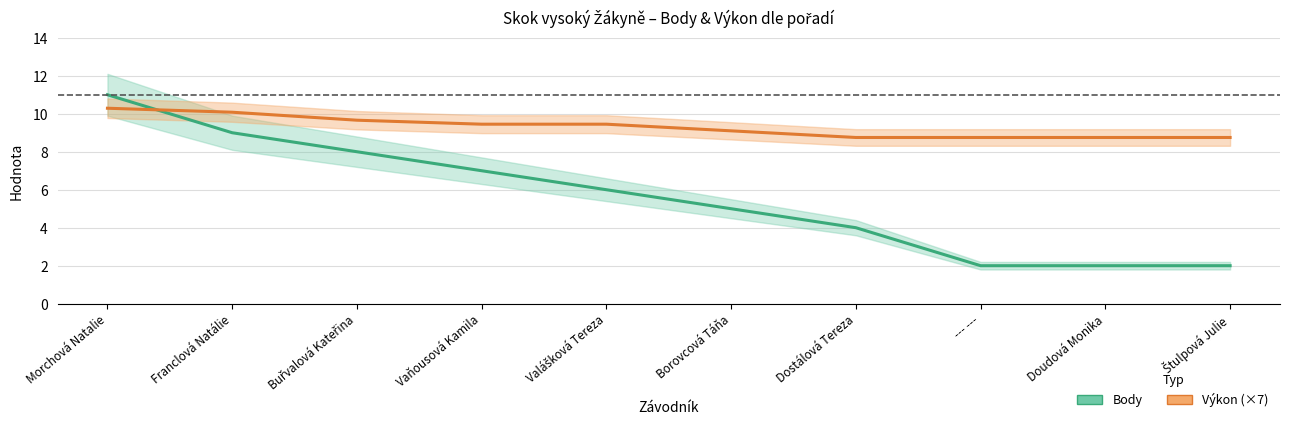

What is the difference between the second highest and minimum values in the Body series?

7.0